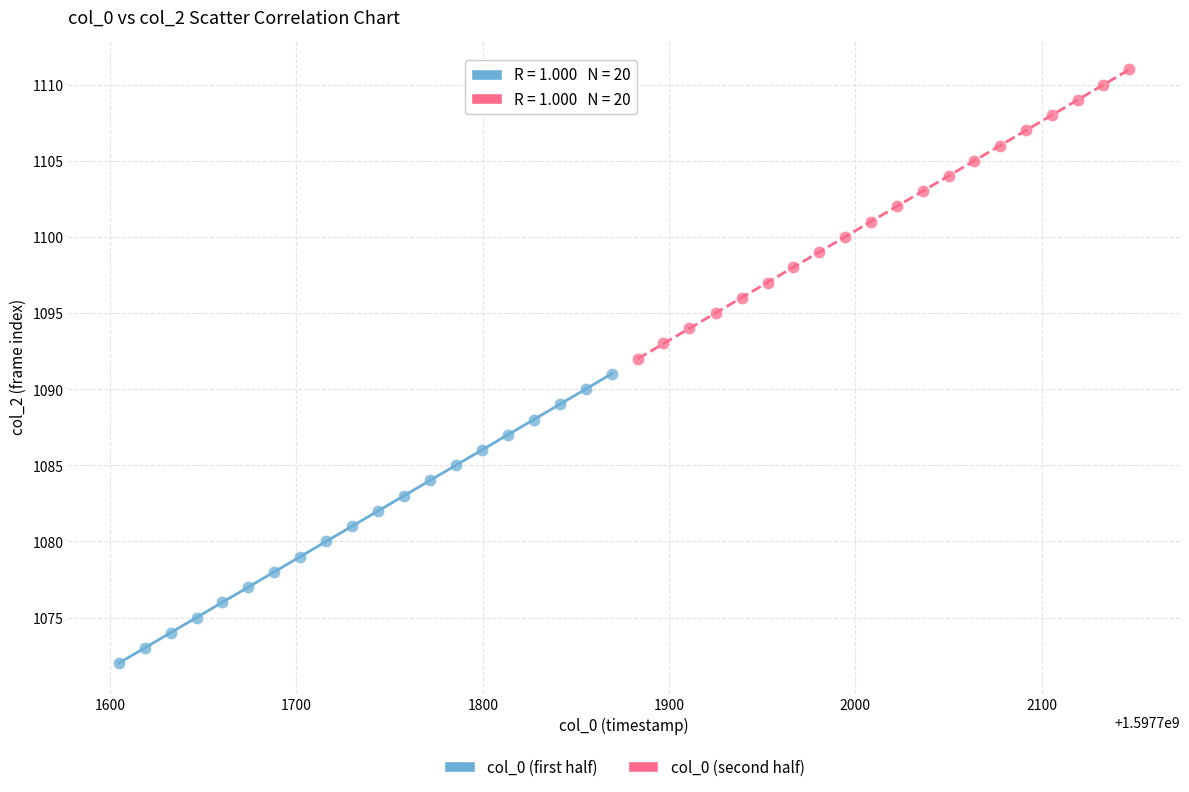

Which series reaches the minimum Y coordinate?

col_0 (first half)